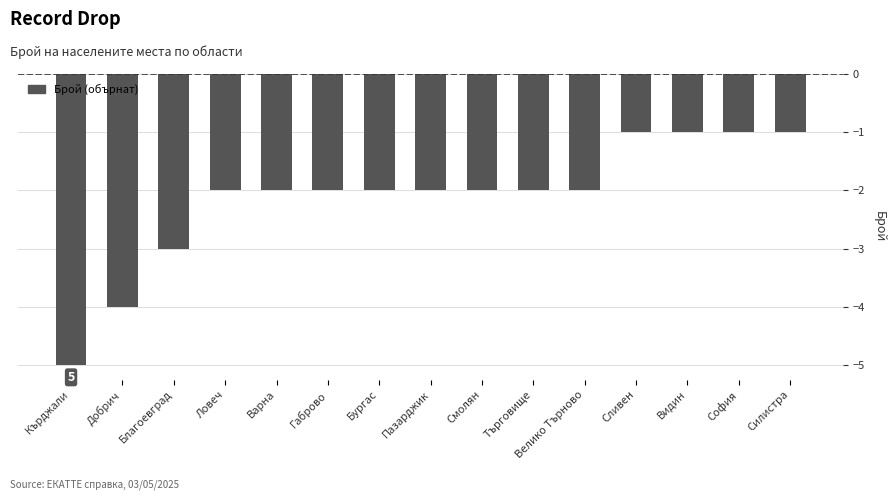

Reading right to left, transcribe all the data shown in this chart.

-1	-1	-1	-1	-2	-2	-2	-2	-2	-2	-2	-2	-3	-4	-5